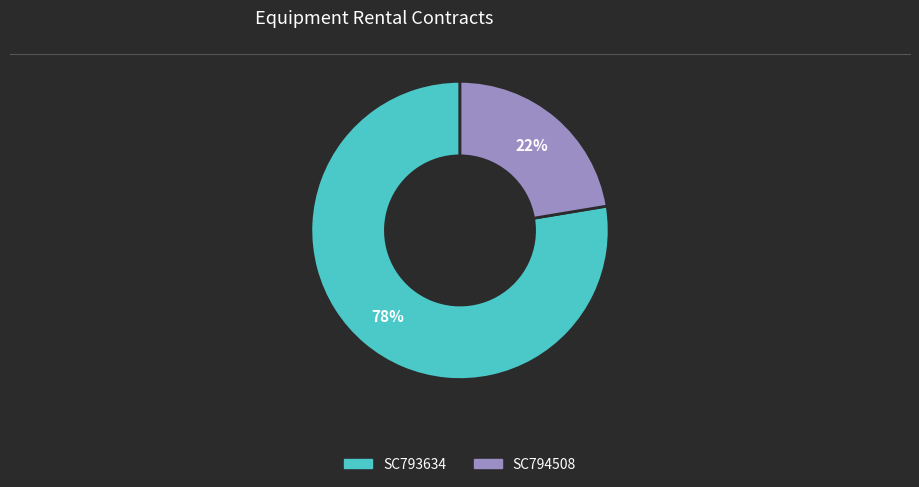

To the nearest percent, what percentage of the pie is SC794508?

22%